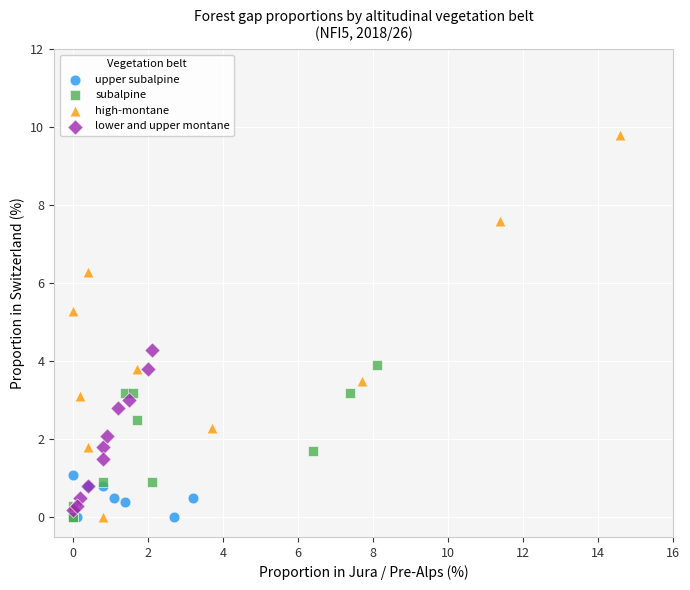

Which series has the widest spread of Y values?

high-montane